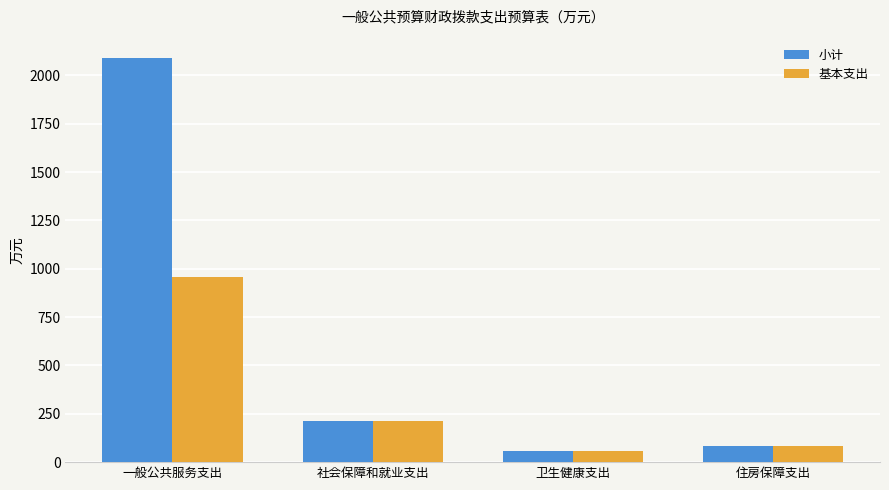

Which series changed the most between 一般公共服务支出 and 住房保障支出?

小计